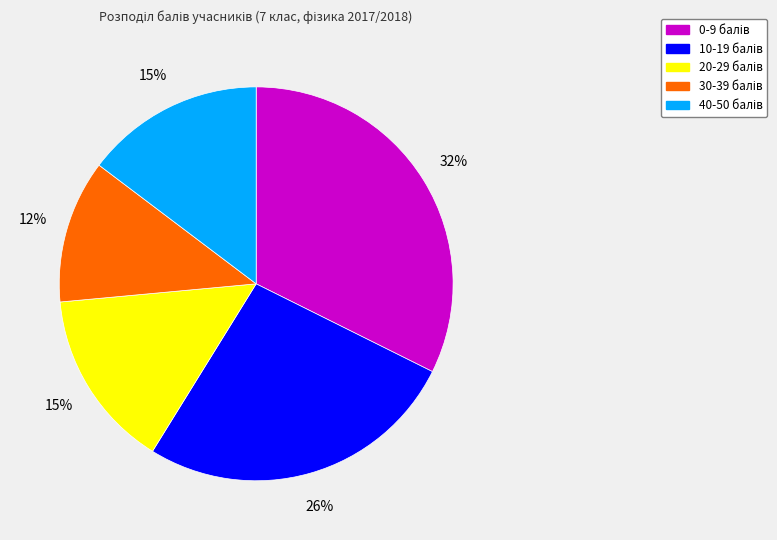

Is there a majority slice in this chart?

No